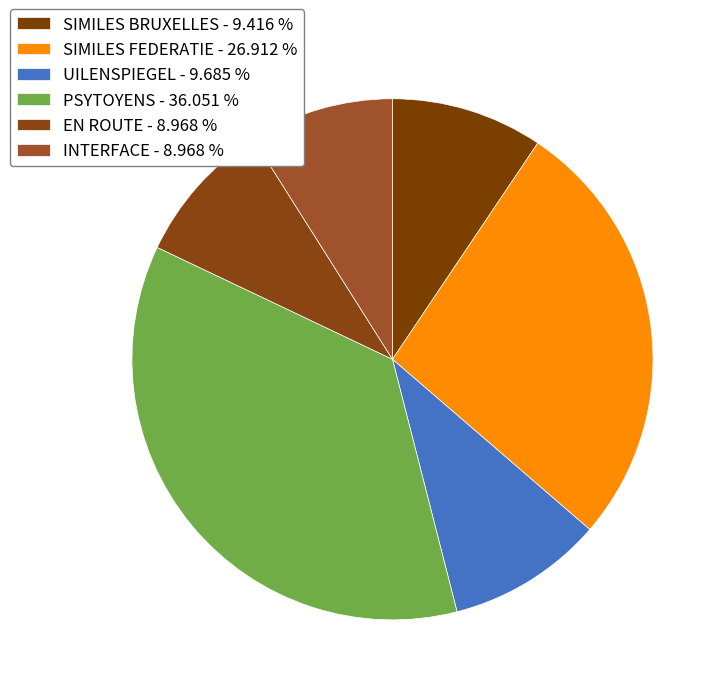

How many segments does this pie chart have?

6